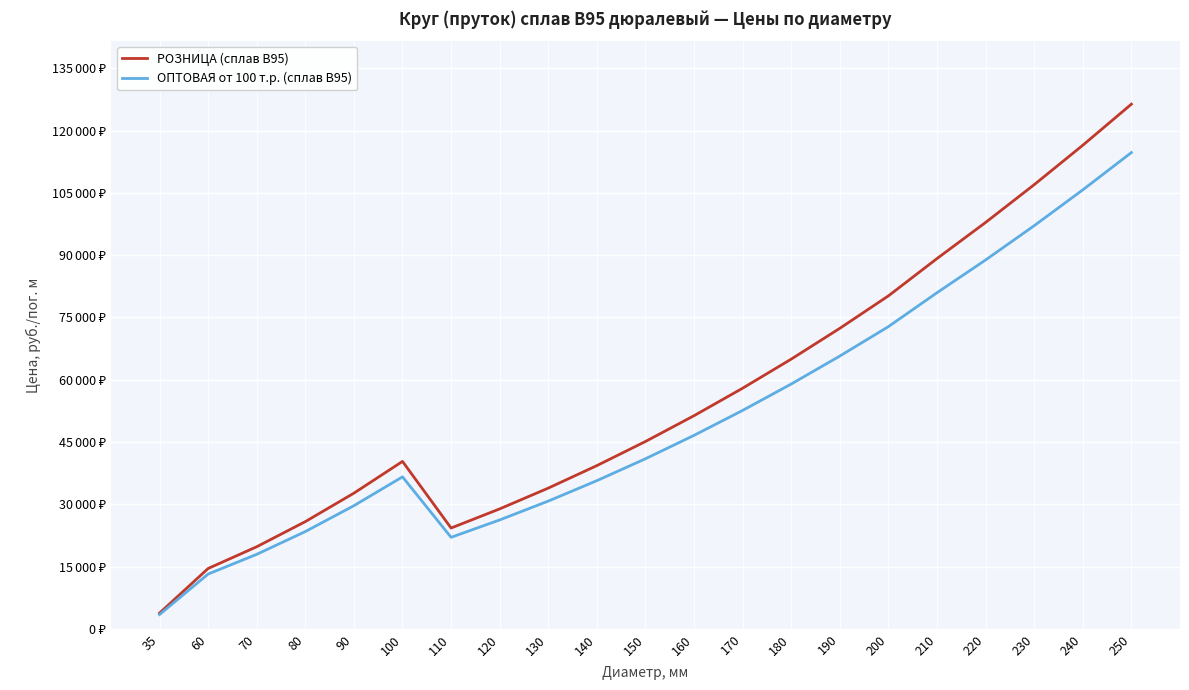

The value of ОПТОВАЯ от 100 т.р. (сплав В95) at 170 is 23320. True or false?

False